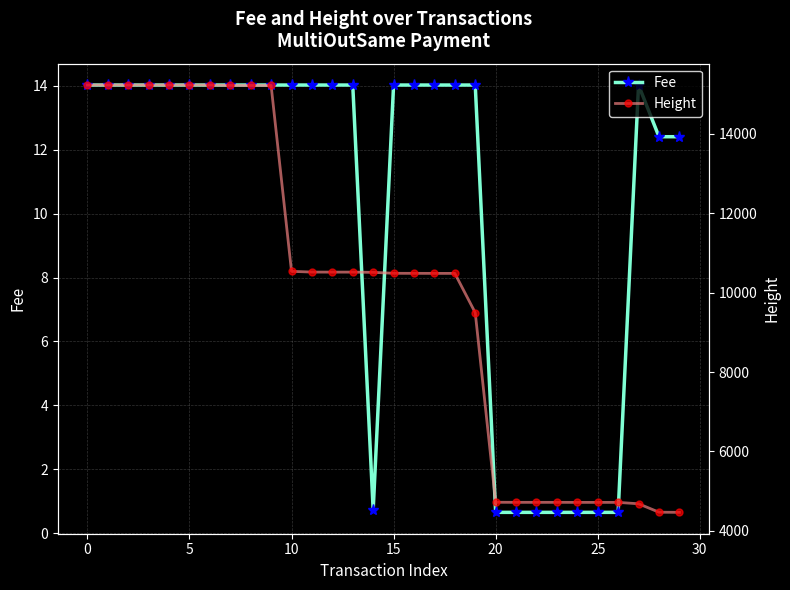

Reading left to right, list all the values displayed in this chart.

Fee: 14.0	14.0	14.0	14.0	14.0	14.0	14.0	14.0	14.0	14.0	14.0	14.0	14.0	14.0	0.7	14.0	14.0	14.0	14.0	14.0	0.7	0.7	0.7	0.7	0.7	0.7	0.7	14.0	12.4	12.4
Height: 15222.0	15222.0	15222.0	15222.0	15222.0	15222.0	15222.0	15211.0	15211.0	15211.0	10533.0	10515.0	10514.0	10514.0	10508.0	10484.0	10483.0	10482.0	10482.0	9493.0	4722.0	4720.0	4720.0	4720.0	4719.0	4719.0	4719.0	4684.0	4472.0	4468.0